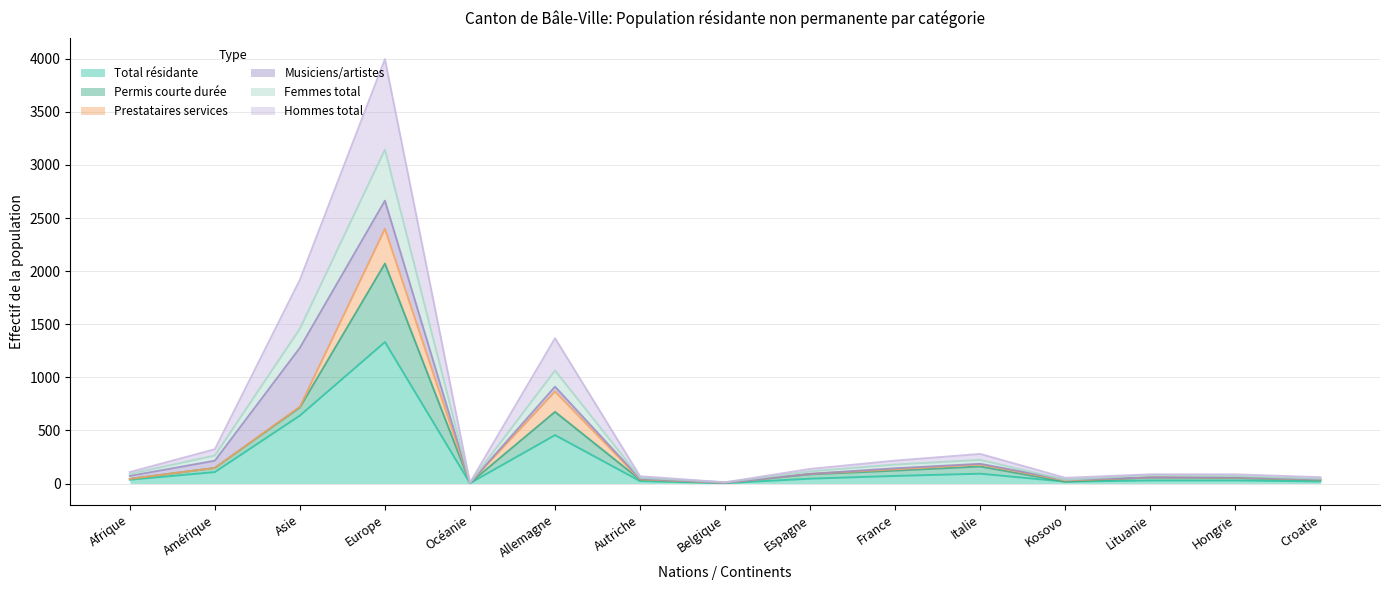

At which label does Total résidante reach its peak?

Europe